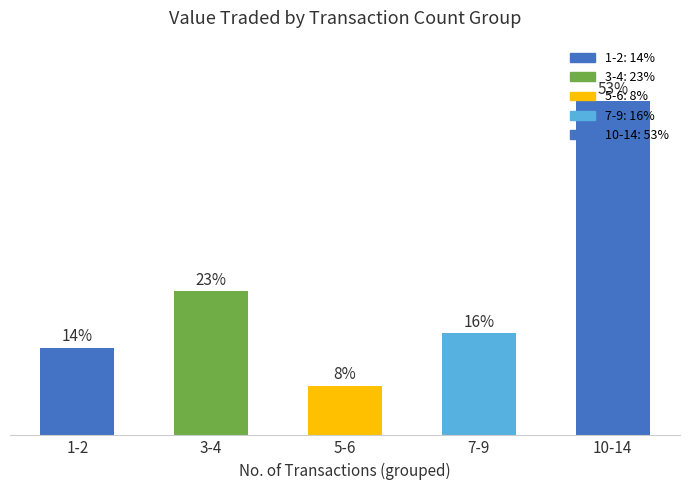

What is the change in value from 3-4 to 5-6?

-18408